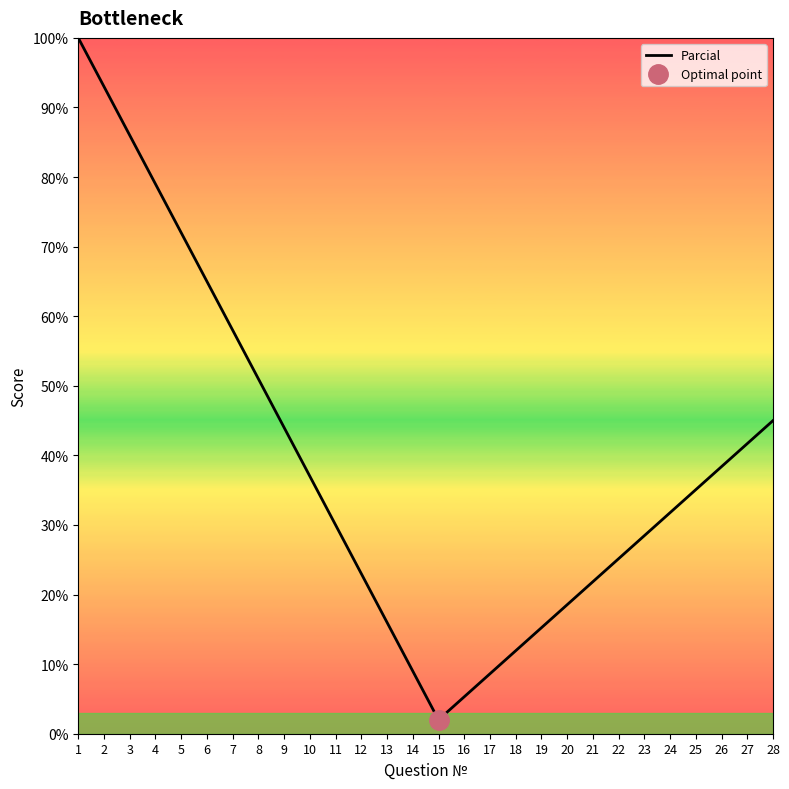

Reading left to right, list all the values displayed in this chart.

1=100.0	2=93.0	3=86.0	4=79.0	5=72.0	6=65.0	7=58.0	8=51.0	9=44.0	10=37.0	11=30.0	12=23.0	13=16.0	14=9.0	15=2.0	16=5.3	17=8.6	18=11.9	19=15.2	20=18.5	21=21.8	22=25.2	23=28.5	24=31.8	25=35.1	26=38.4	27=41.7	28=45.0